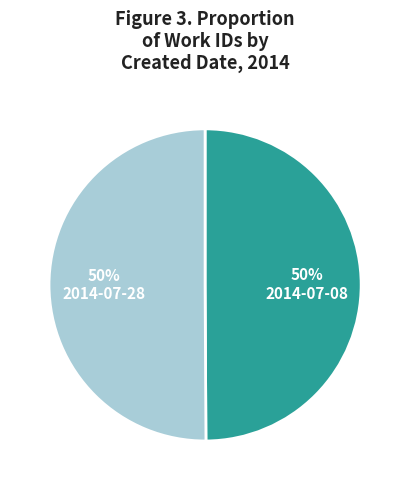

The 2014-07-08 slice represents 50% of the pie. True or false?

True